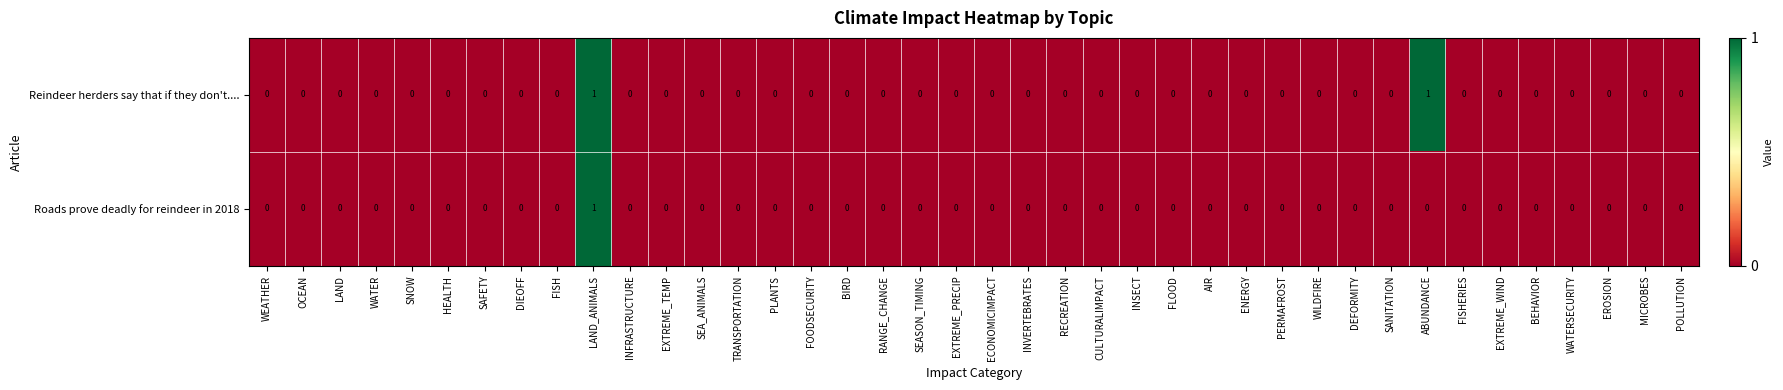

How many Roads prove deadly for reindeer in 2018 values are between 0 and 1?

40